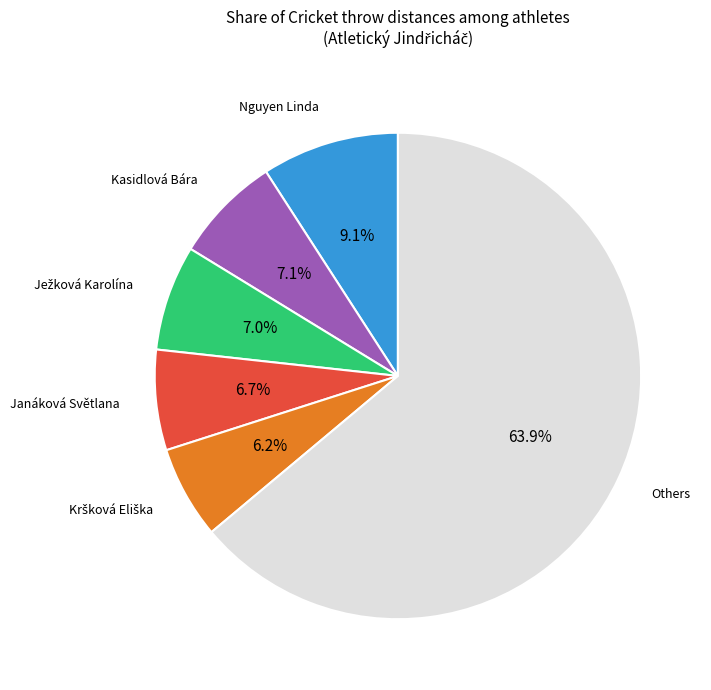

Is there a majority slice in this chart?

Yes